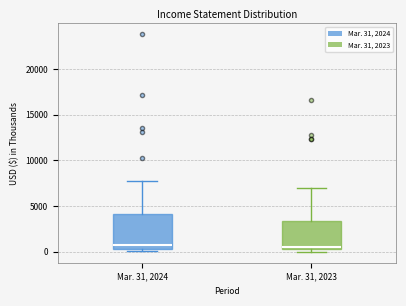

Reading left to right, read every box against the y-axis: the position of its median line, the range the box covers, and the ends of its whiskers. The values are not printed on the chart, so give them approximately, as read against the axis.

Mar. 31, 2024: median 1000, box 500 to 4000, whiskers 0 to 7500
Mar. 31, 2023: median 500 (just above the box's lower edge), box 500 to 3500, whiskers 0 to 7000